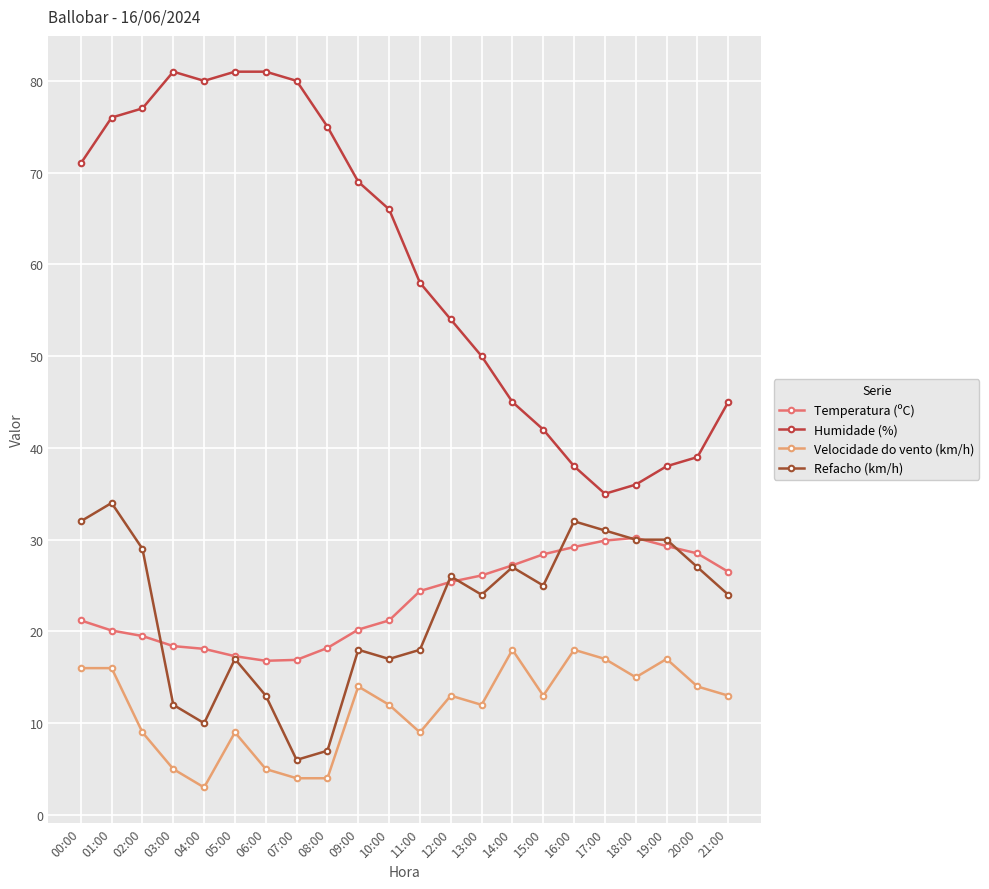

Which series has the largest total across all categories?

Humidade (%)